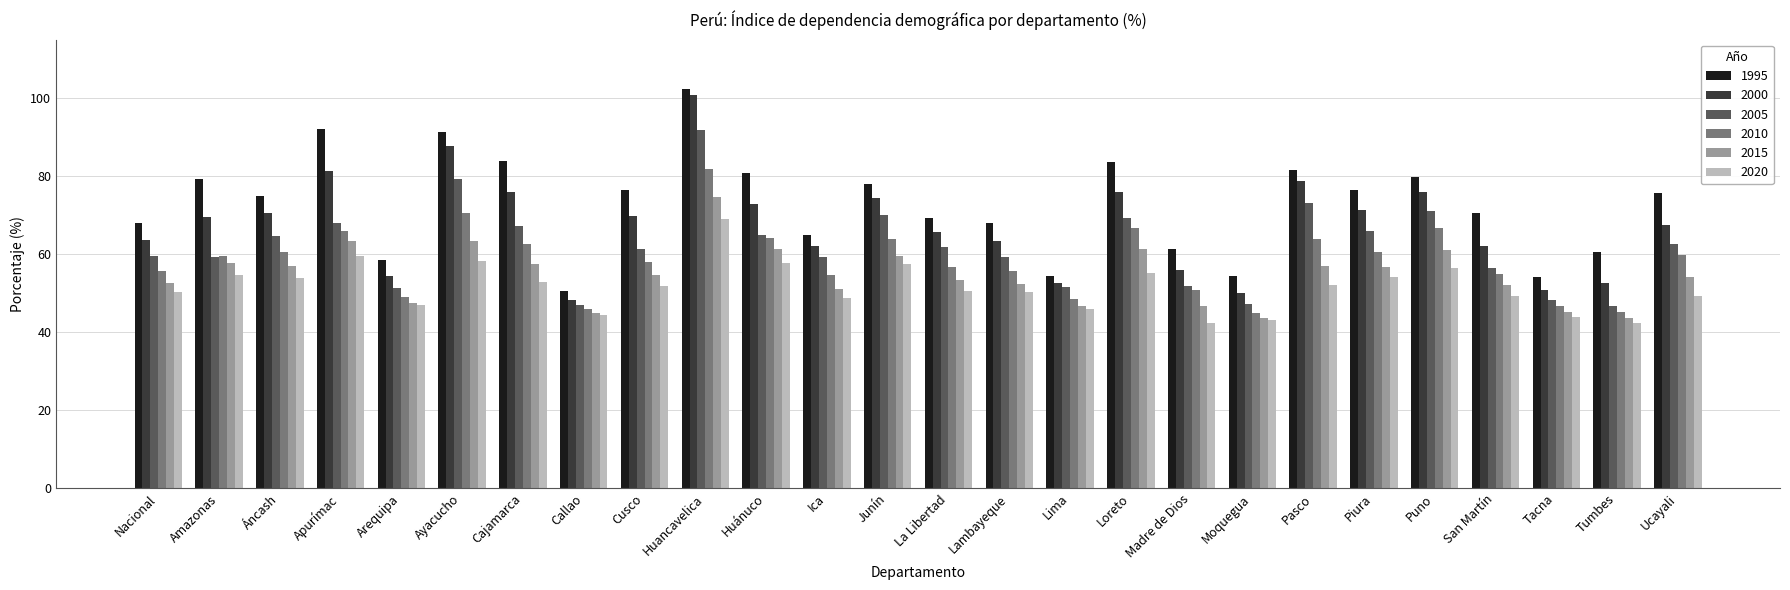

At which label does 2020 first exceed 51?

Amazonas